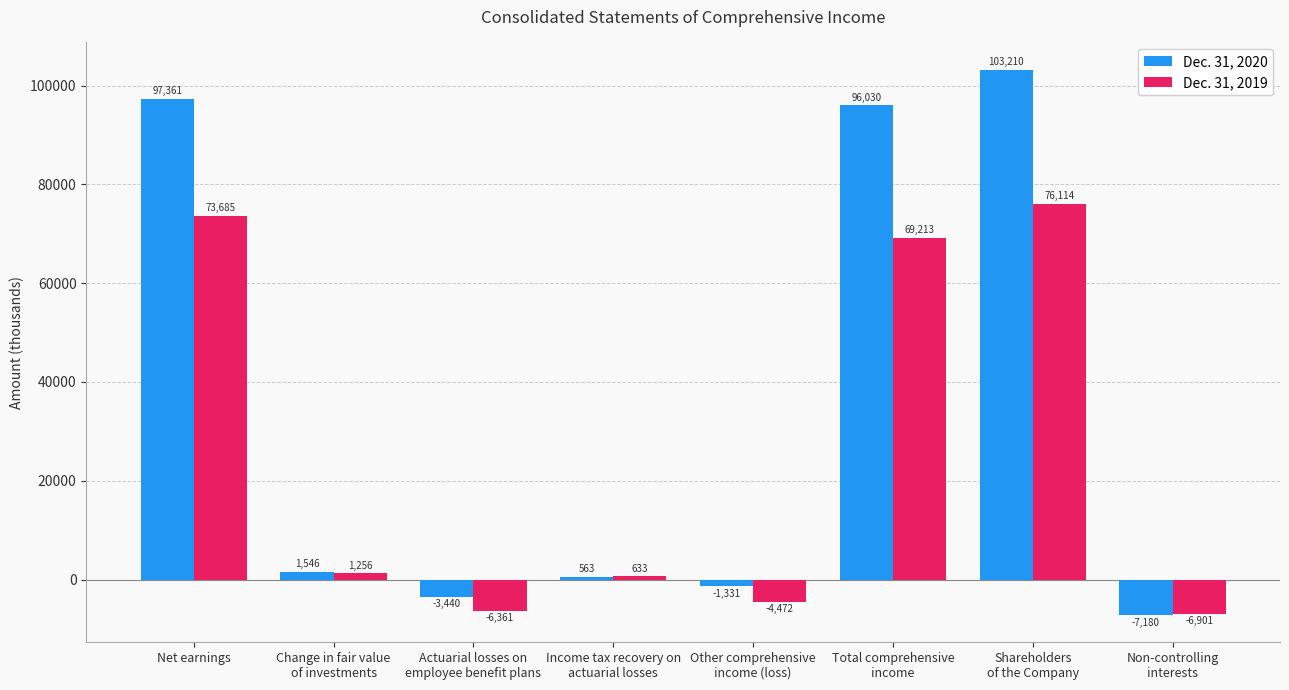

What is the average value of the Dec. 31, 2020 series?

35845